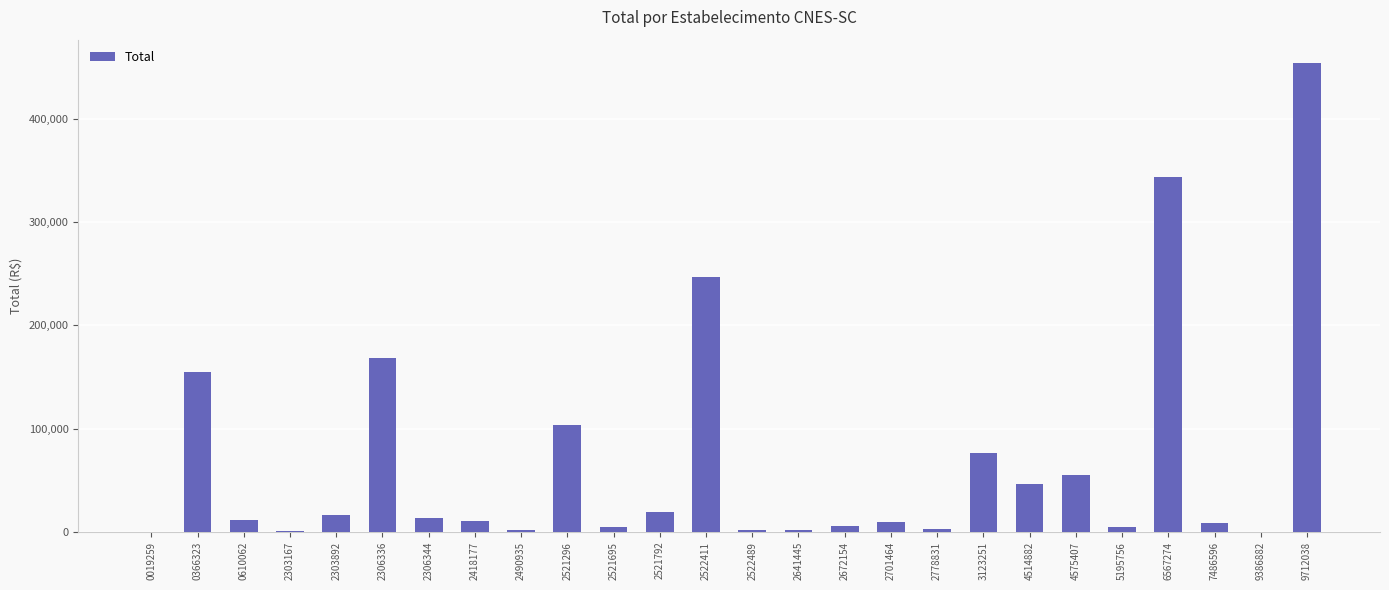

What is the approximate value at 0610062?

11291.0